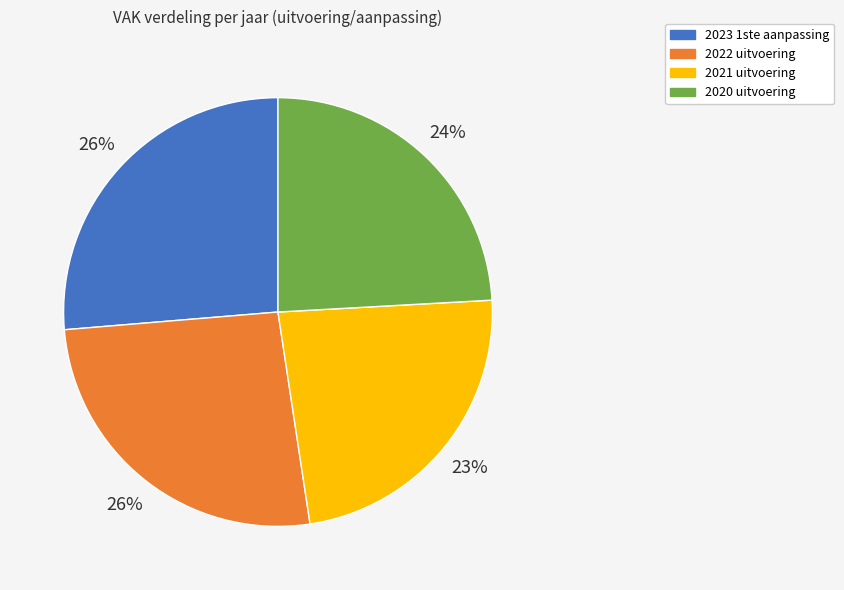

How many slices are in this pie chart?

4